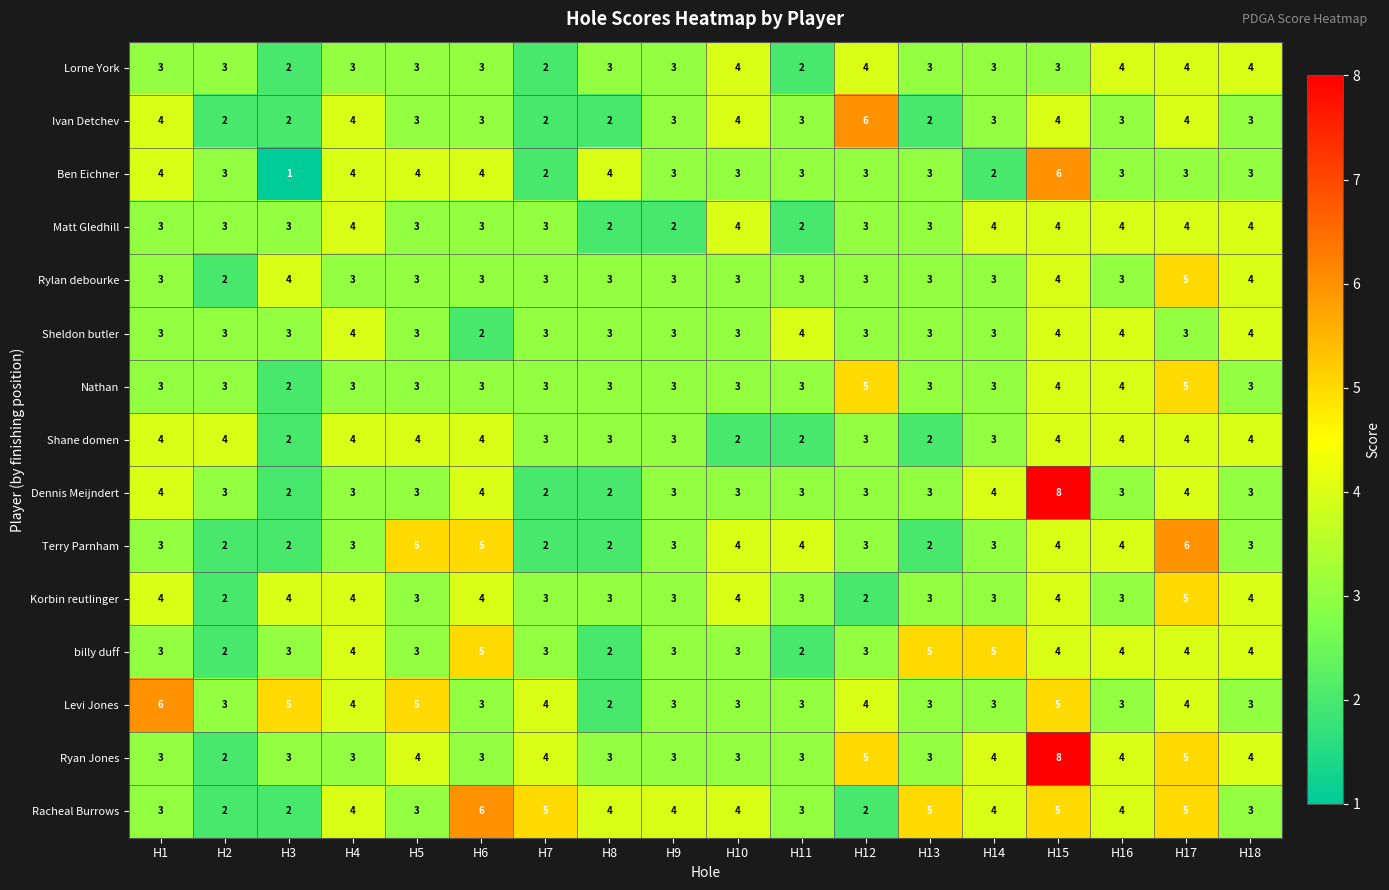

How many distinct data groups are displayed?

15